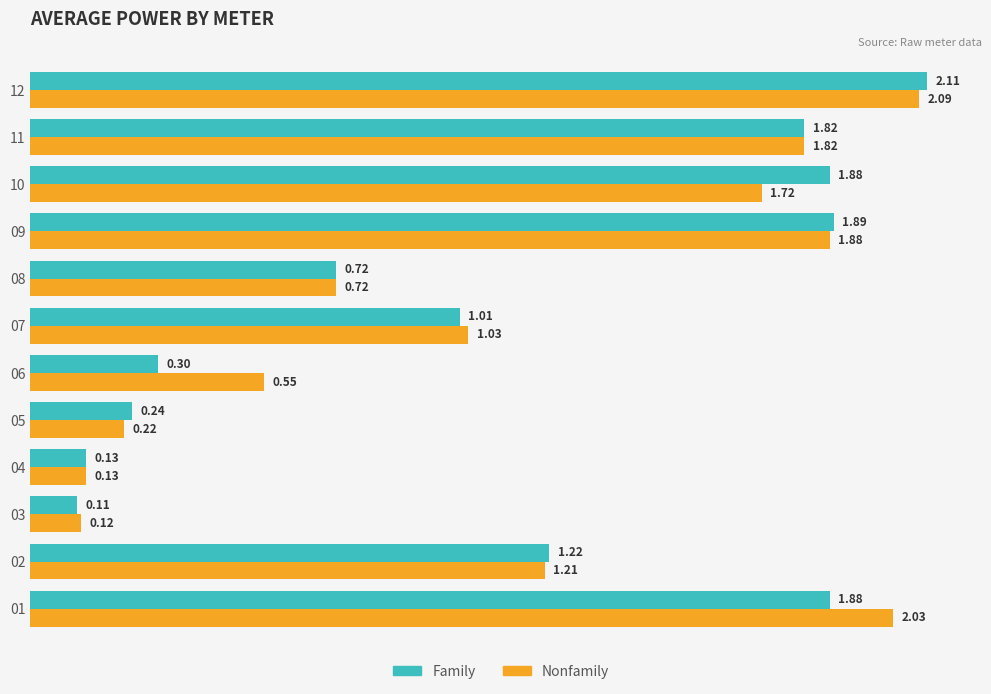

List the series in order of their peak value, highest first.

Family, Nonfamily